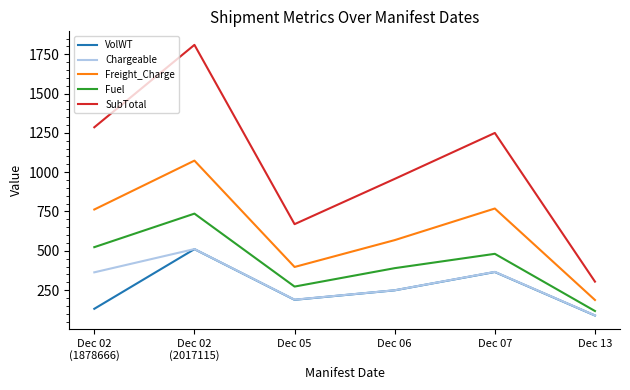

What is the approximate value of SubTotal at Dec 02
(1878666)?

1285.9